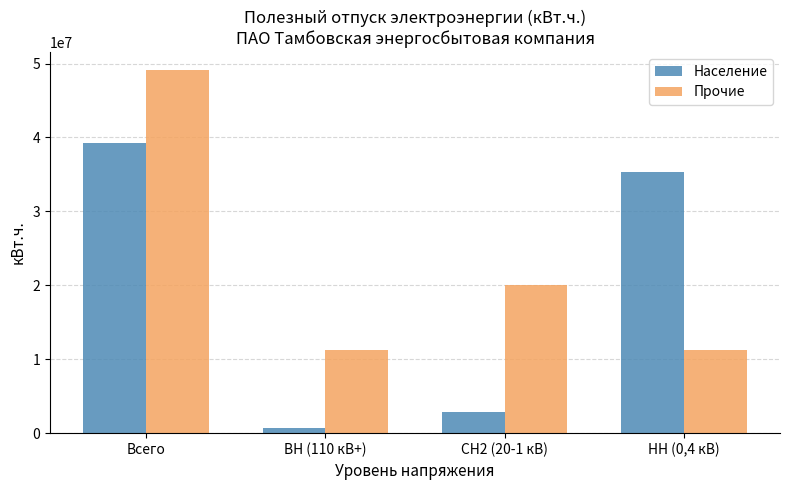

What is the highest value of the Население series?

39216823.4